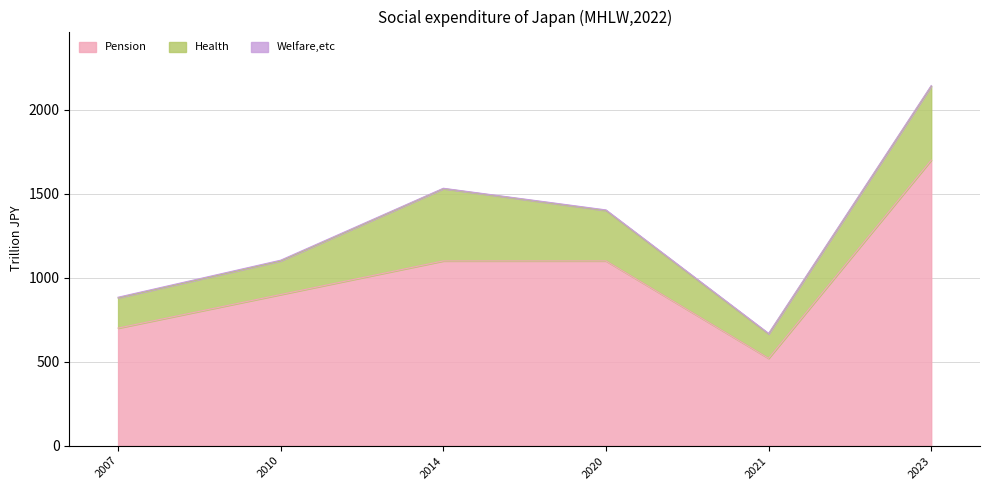

True or false: Health and Welfare,etc cross at least once.

False